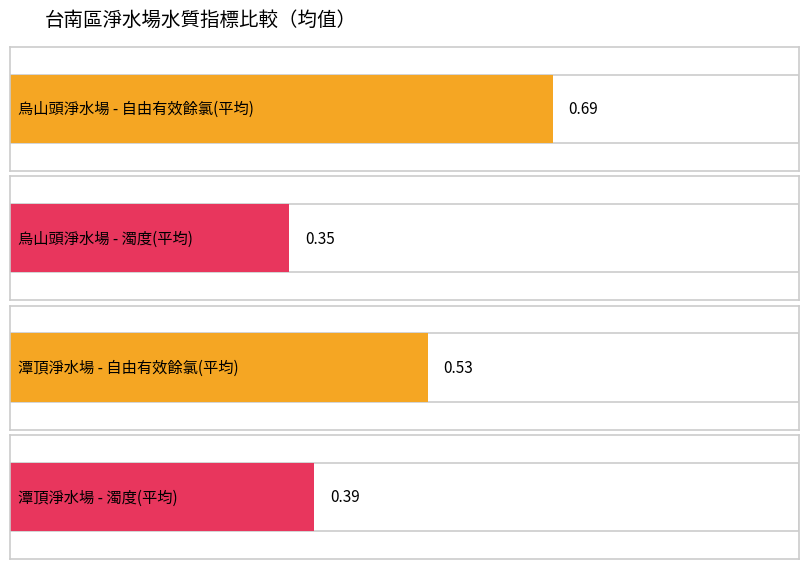

List the series in order of their overall mean, highest first.

自由有效餘氯, 濁度